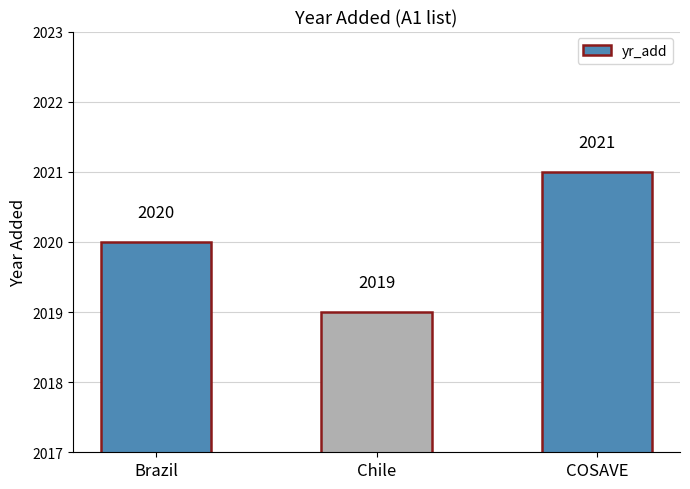

Count the number of data series in this chart.

1